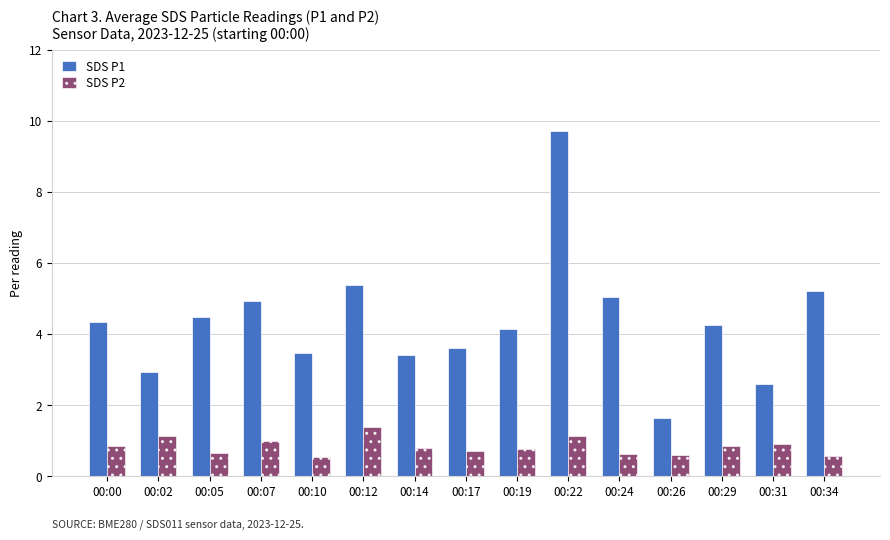

What is the spread (max minus min) of values at 00:31?

1.7